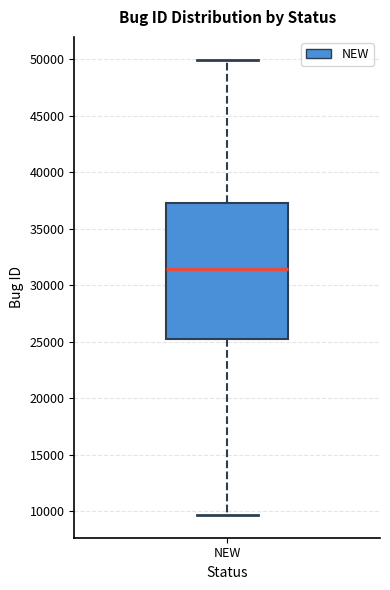

Where is the upper edge of the box for NEW on the y-axis? The values are not printed on the chart, so give them approximately, as read against the axis.

37500